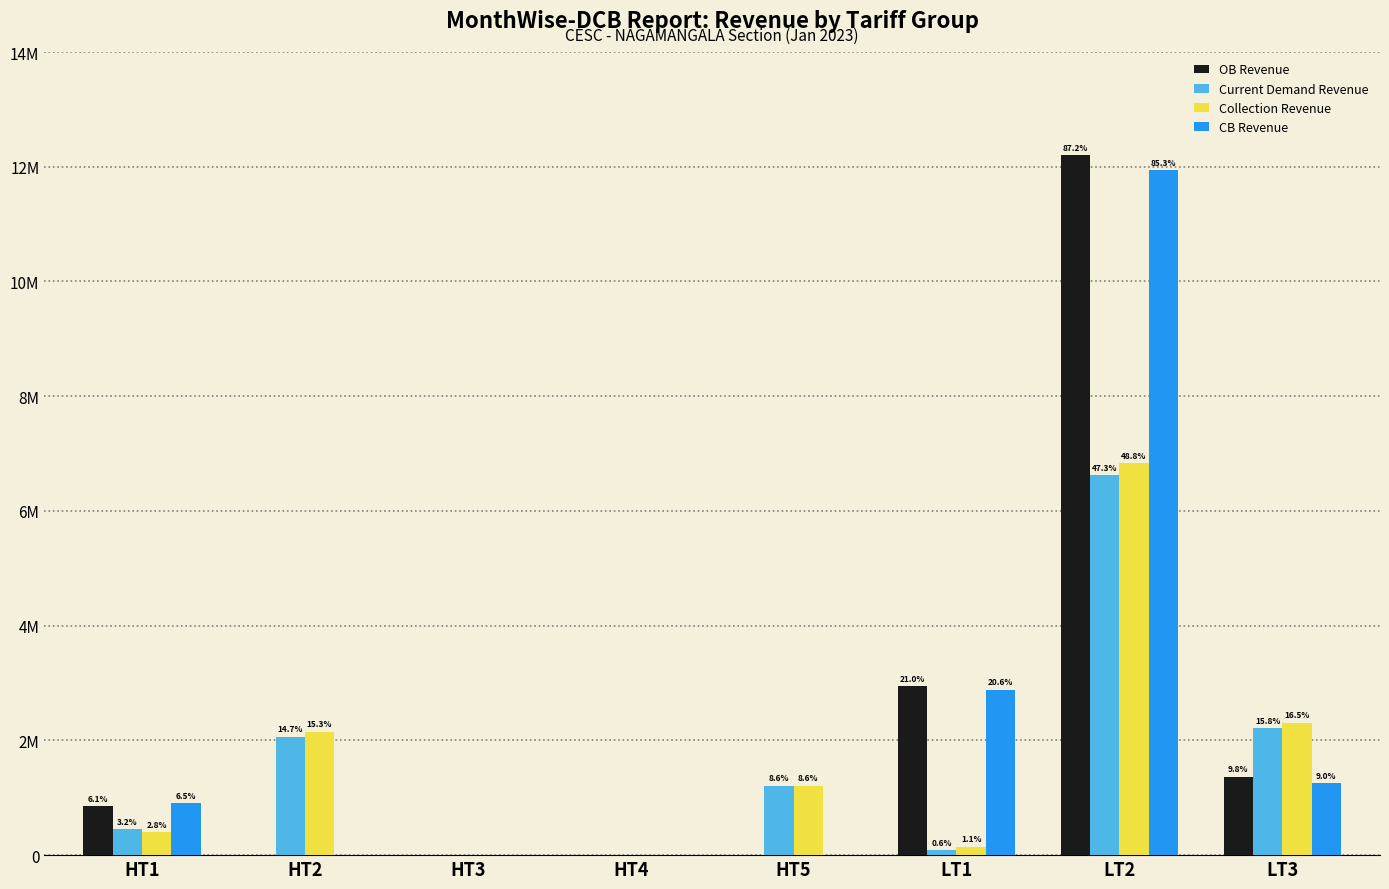

Does the chart contain stacked bars?

No